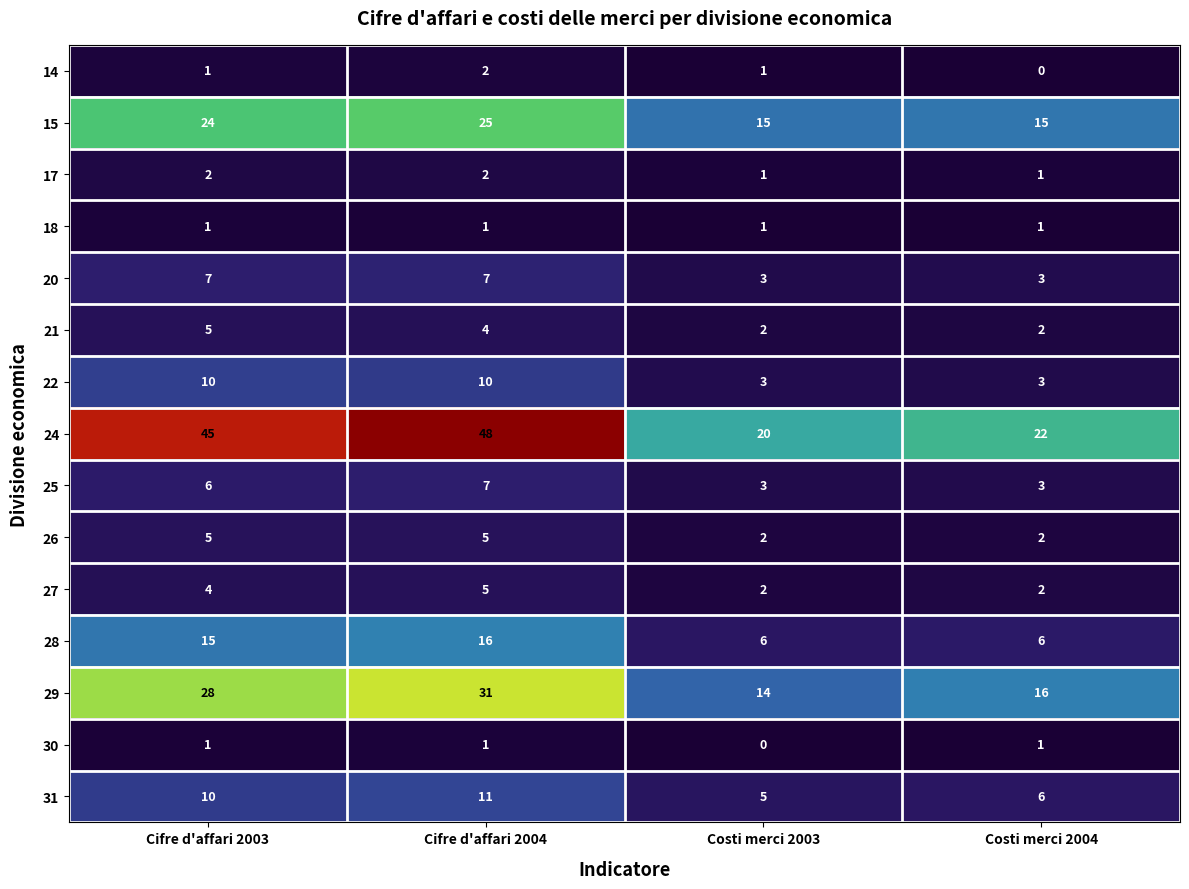

What is the smallest value displayed?

0